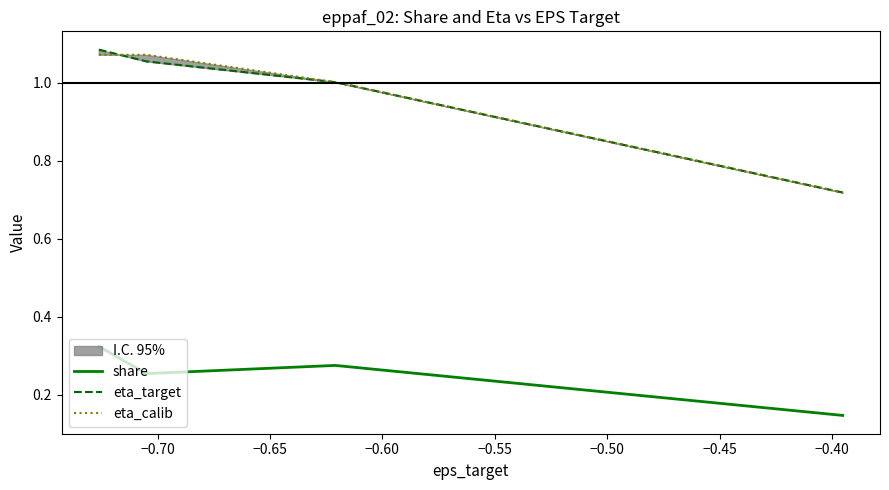

Count the share values in the range 0 to 1.

4